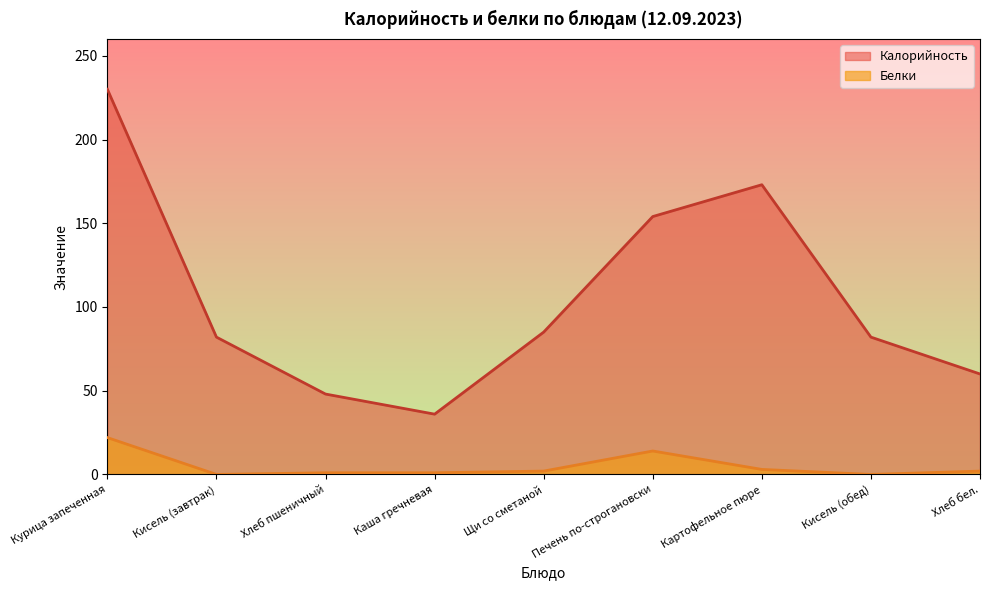

What is the minimum value for Калорийность?

36